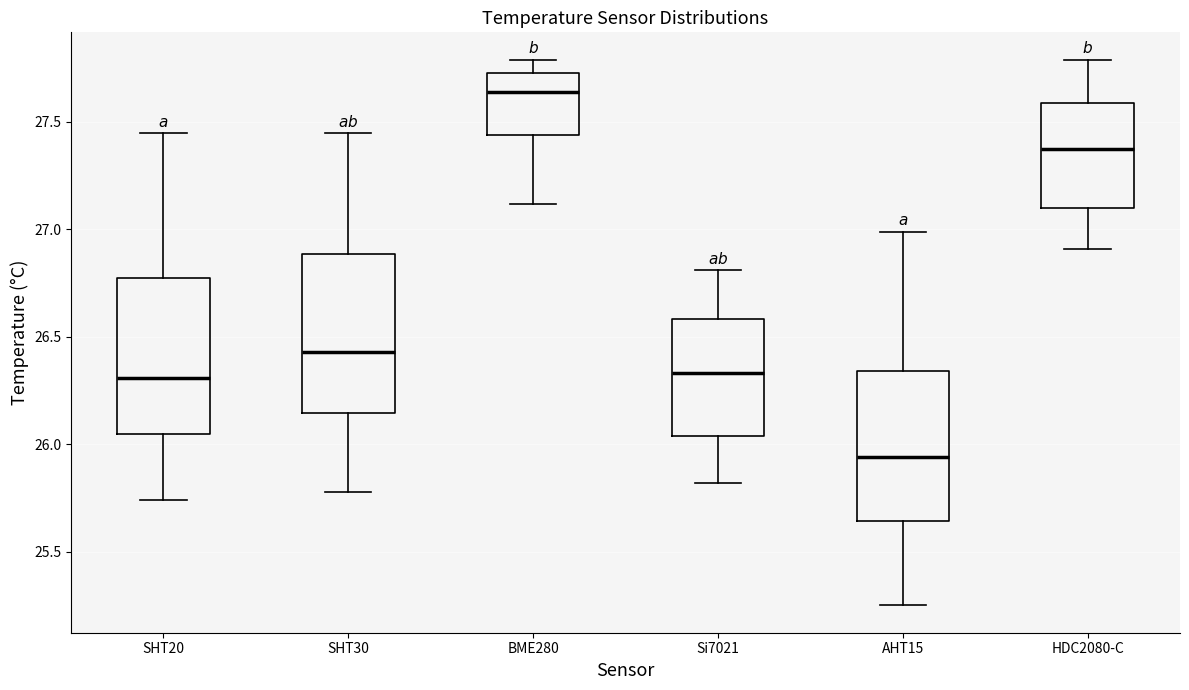

Where does the lower whisker of the box for BME280 end on the y-axis? The values are not printed on the chart, so give them approximately, as read against the axis.

27.10